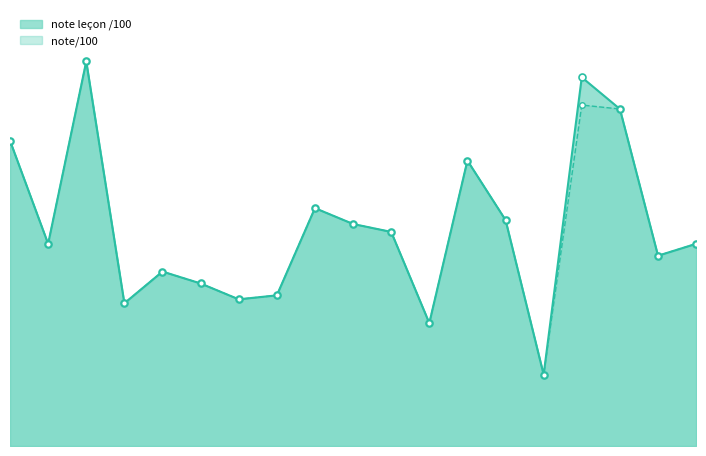

Which series has the largest range (max minus min)?

note leçon /100